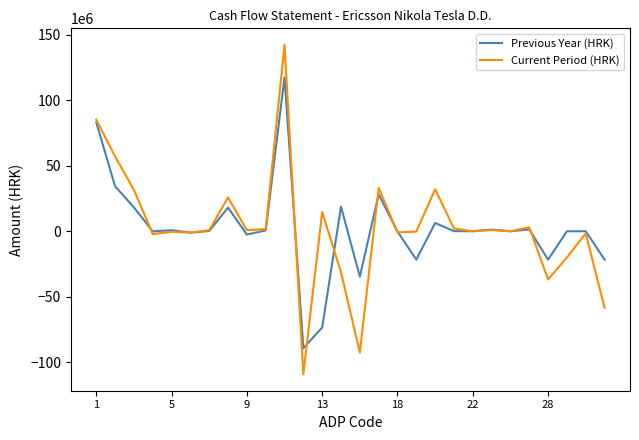

How many lines are shown in the chart?

2